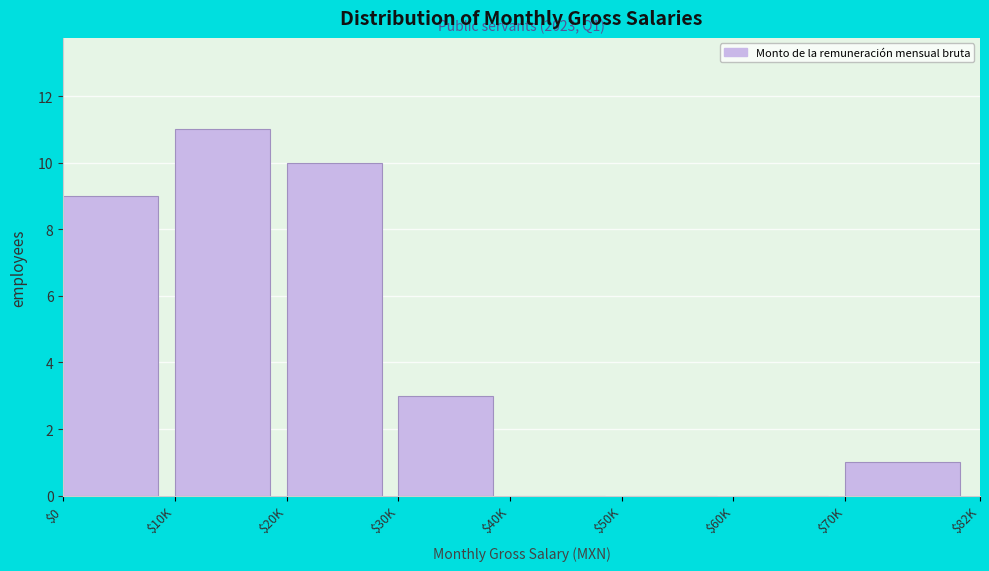

The chart shows a value of 13 at $0. True or false?

False